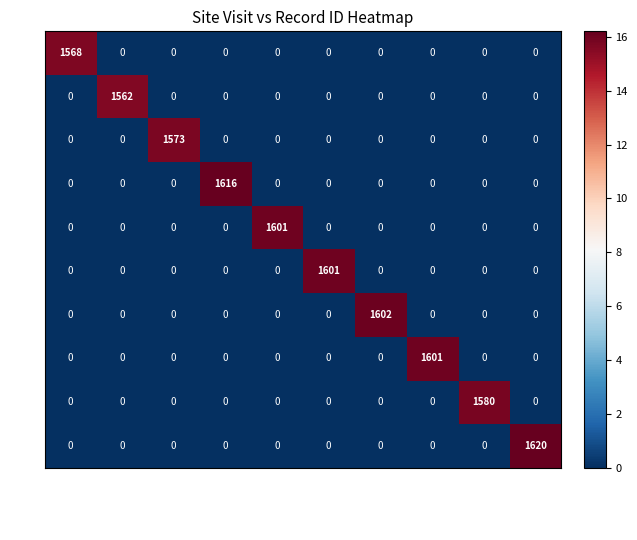

The value of 5 at 1788903 is 0. True or false?

True